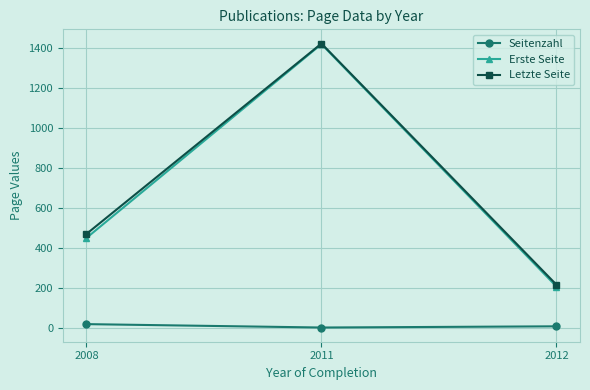

What is the spread (max minus min) of values at 2011?

1421